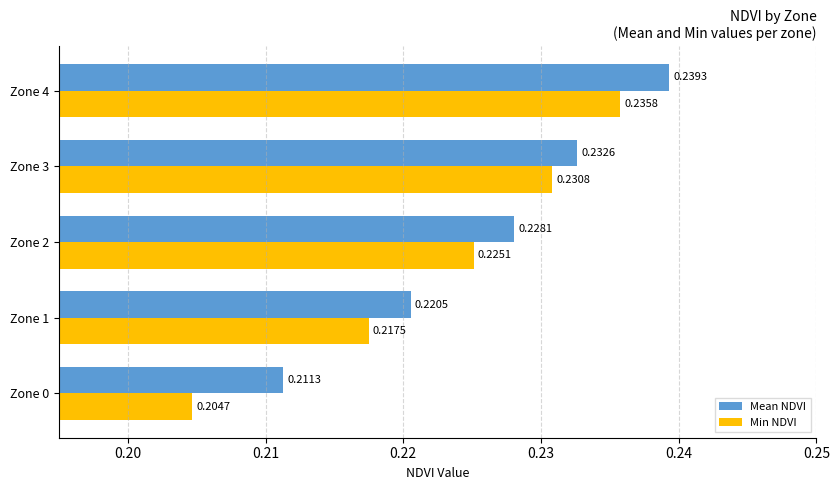

Rank the series by their maximum value, from highest to lowest.

Mean NDVI, Min NDVI